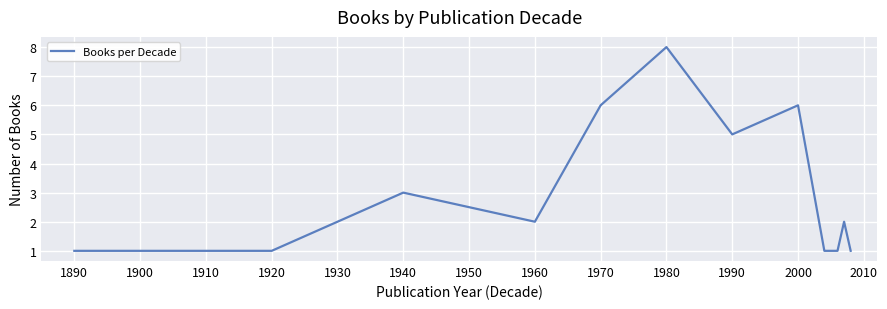

What is the maximum value shown in the chart?

8